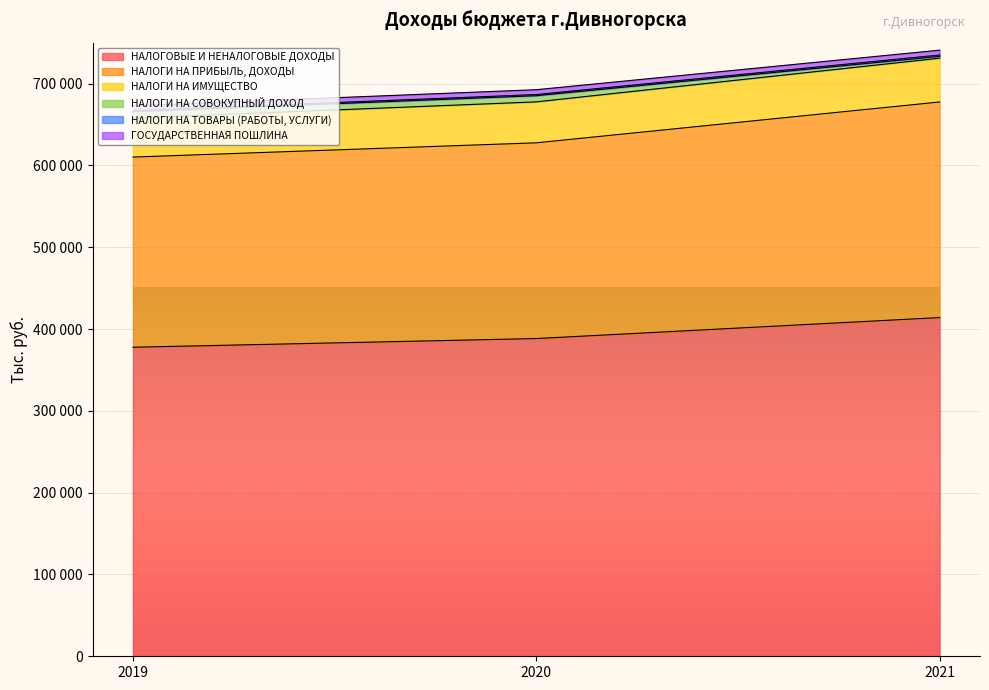

Between 2021 and 2019, which is larger?

2021